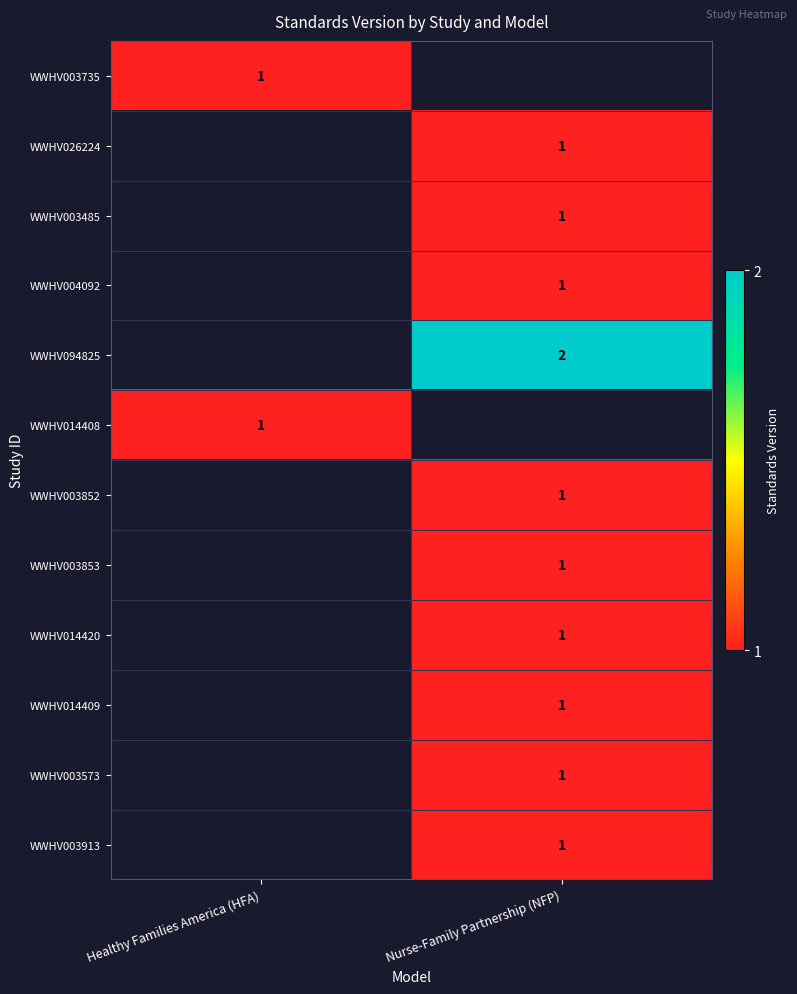

Is it true that WWHV003852 equals 1 at Nurse-Family Partnership (NFP)?

True